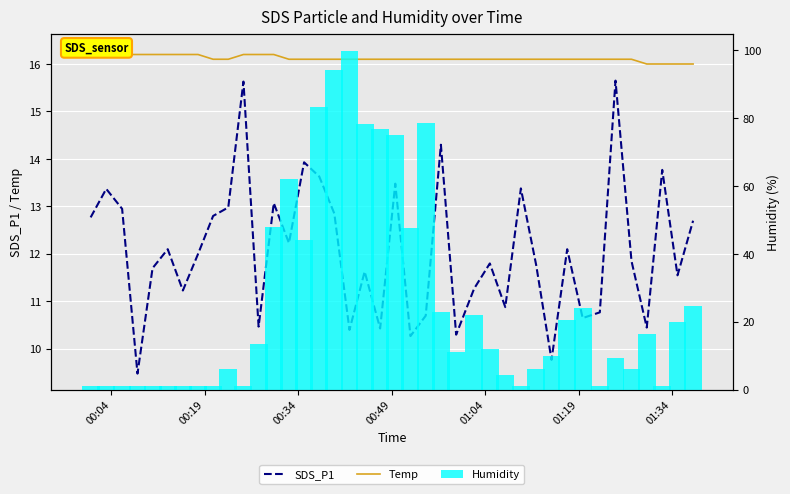

What is the difference between the second highest and minimum values in the Humidity series?

93.1